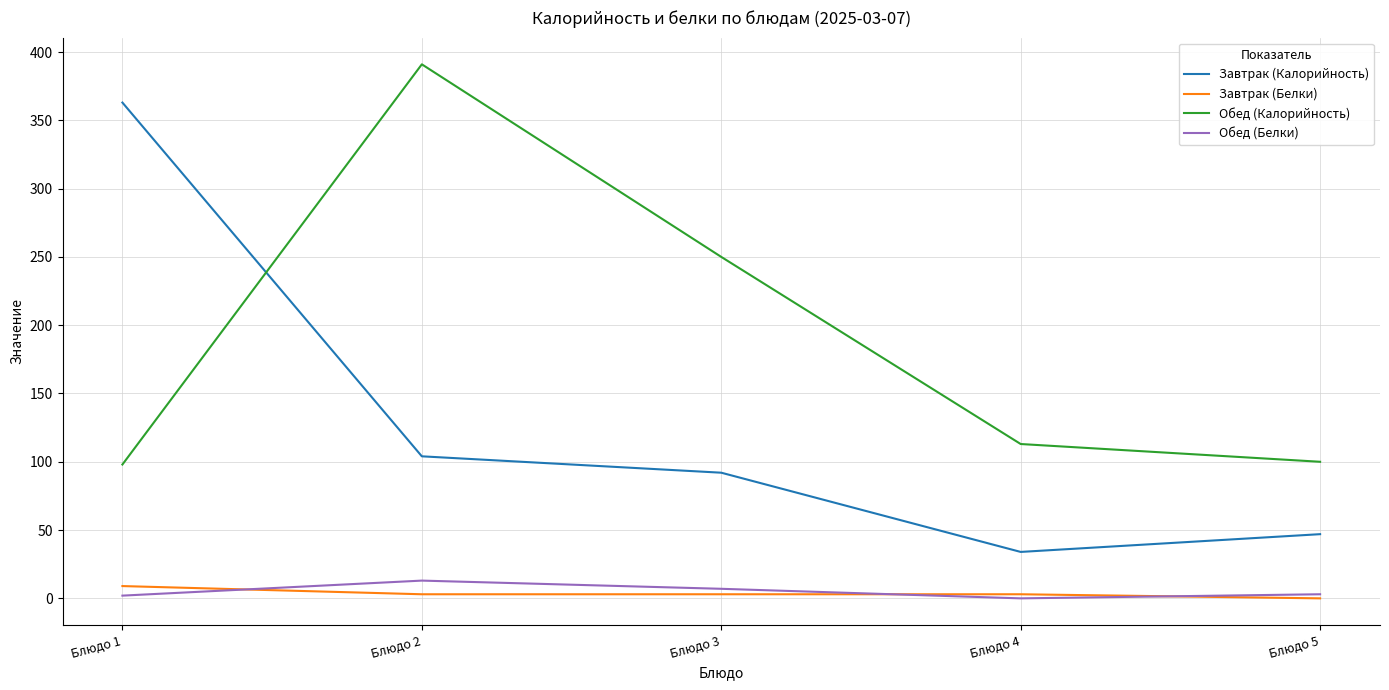

What is the difference between the Завтрак (Белки) values at Блюдо 1 and Блюдо 4?

6